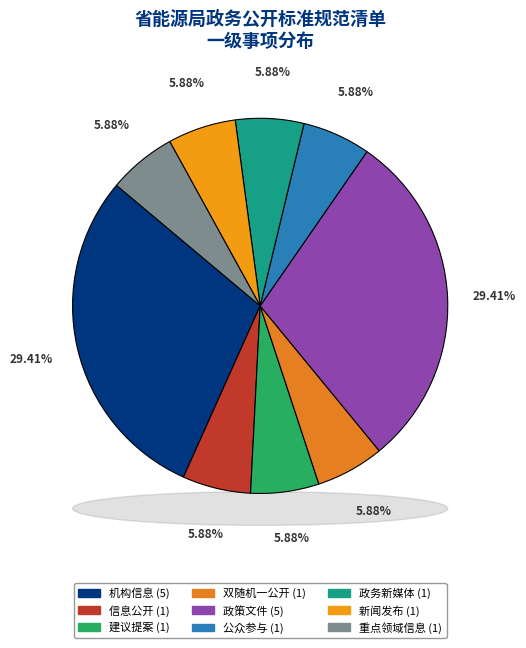

Rank the categories by value from highest to lowest.

机构信息, 政策文件, 信息公开, 建议提案, 双随机一公开, 公众参与, 政务新媒体, 新闻发布, 重点领域信息